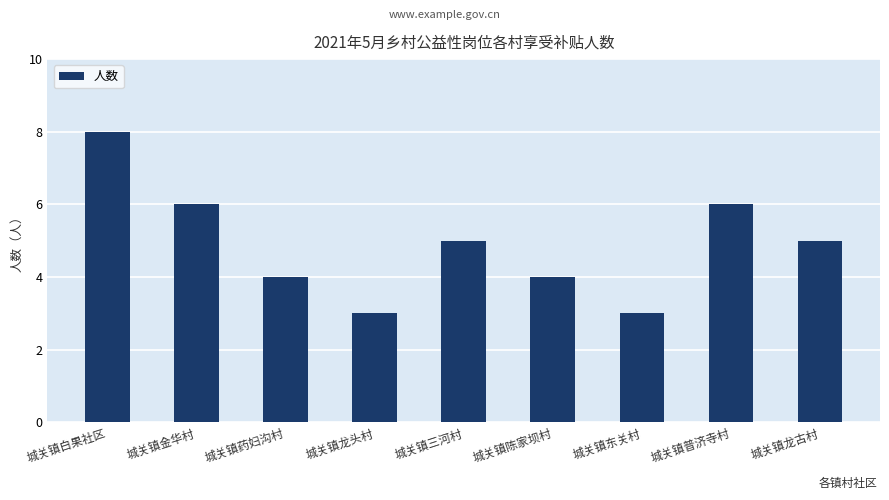

What is the smallest value displayed?

3